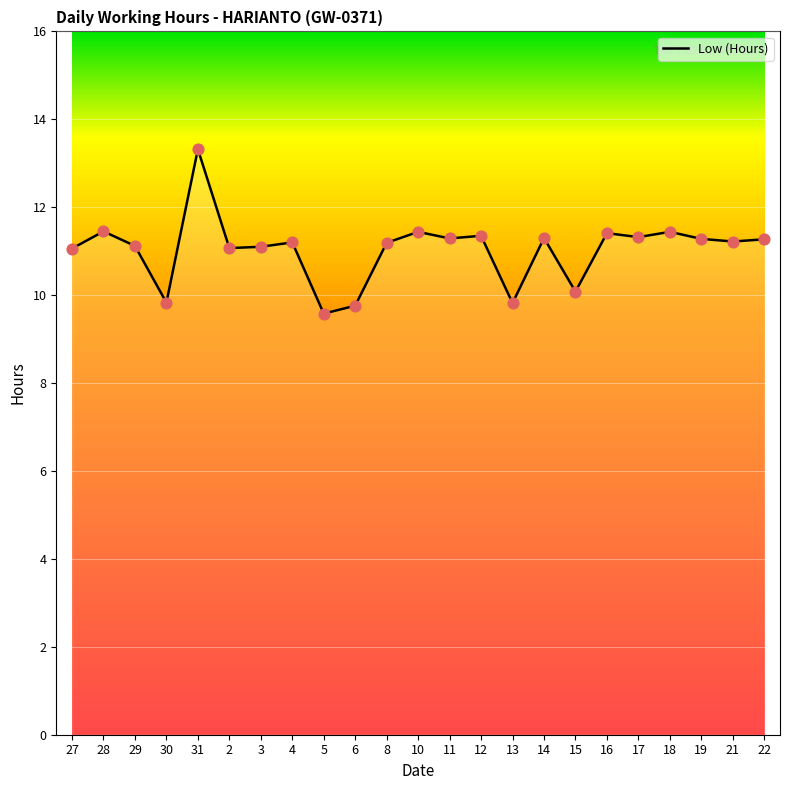

What is the change in value from 10 to 15?

-1.4